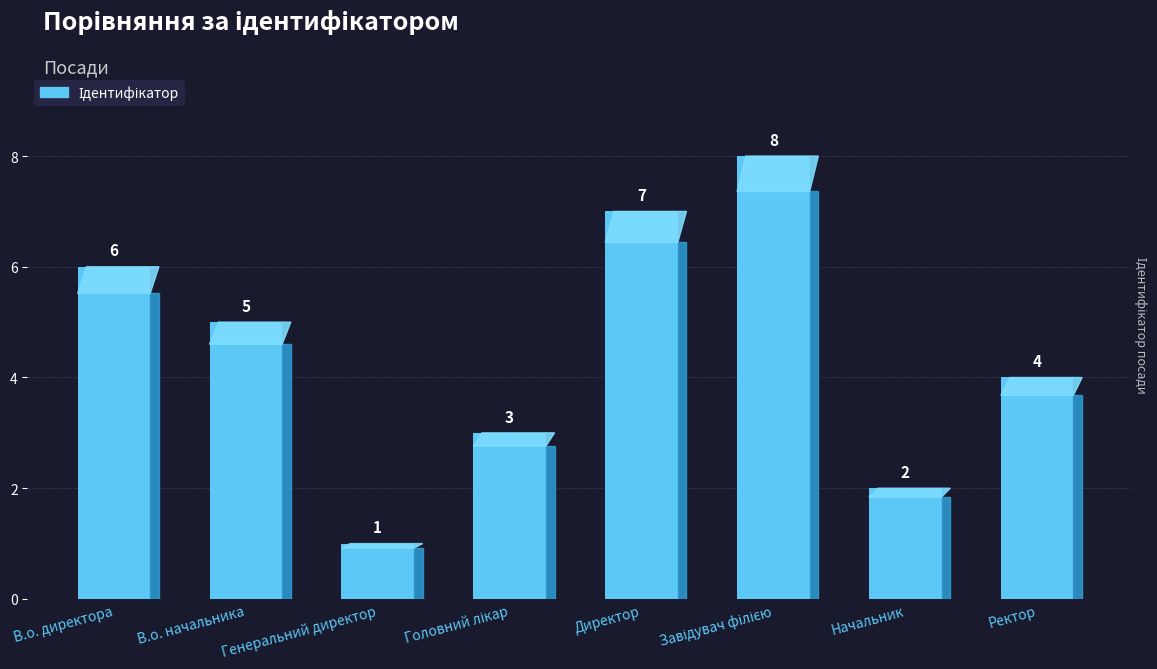

What is the average value?

4